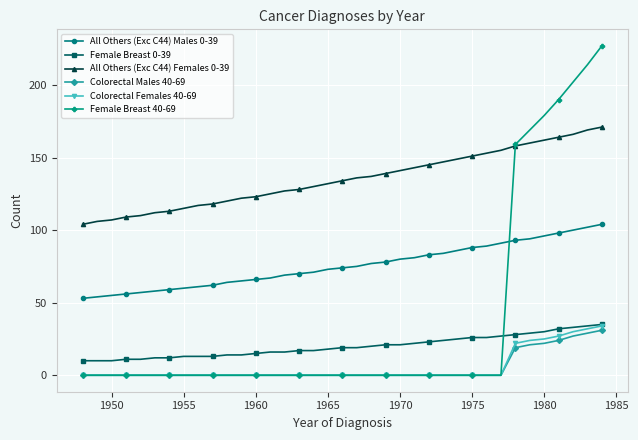

Does the chart have visible grid lines?

Yes